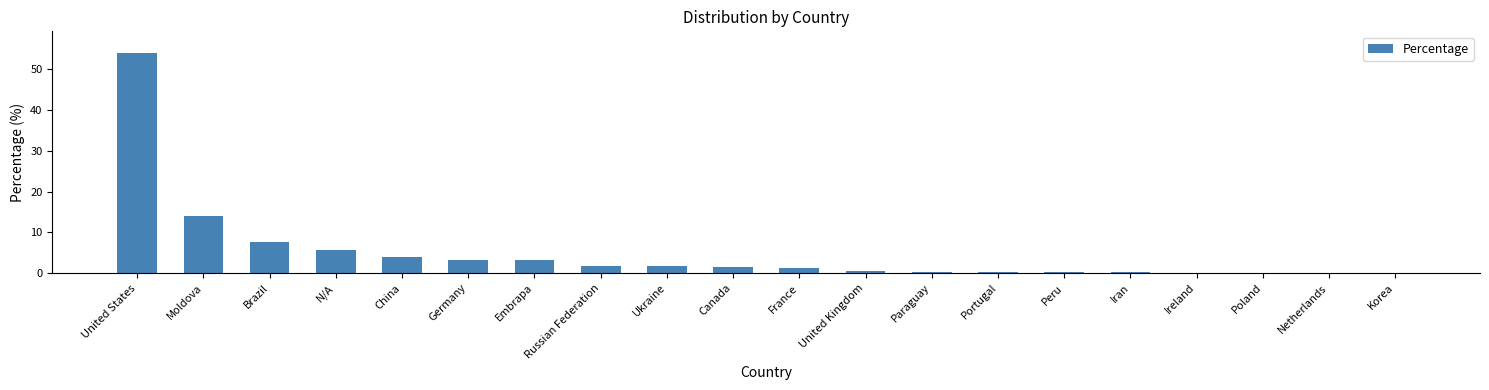

At which label does the data first exceed 1?

United States